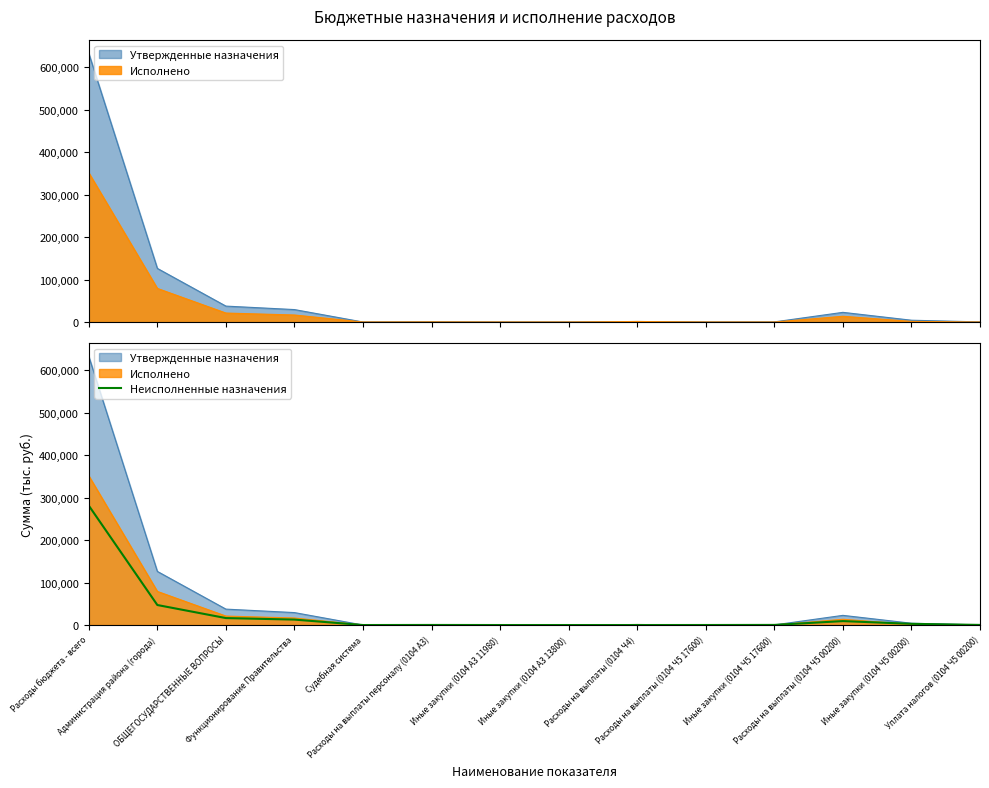

How many points are higher than both their immediate neighbors (excluding endpoints)?

2